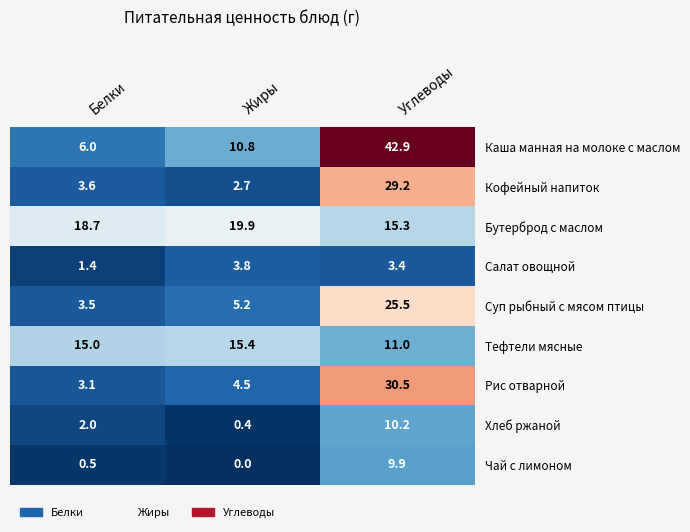

How many categories are shown in the chart?

3